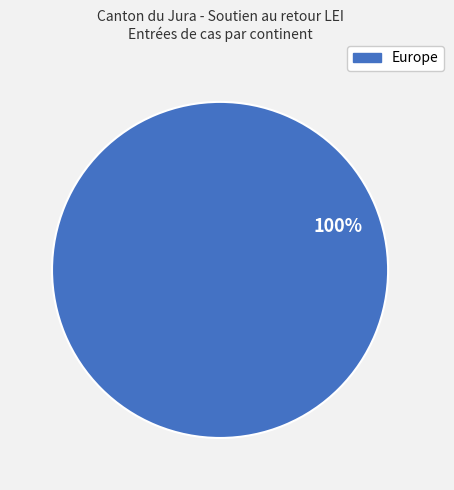

Is there a majority slice in this chart?

Yes